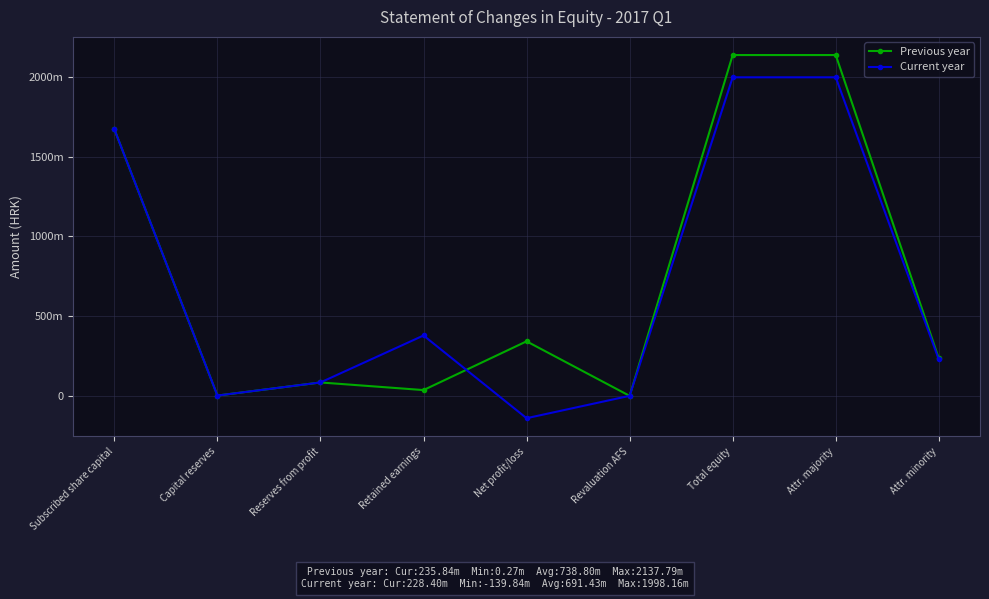

What is the difference between the Previous year values at Reserves from profit and Attr. majority?

2053393054